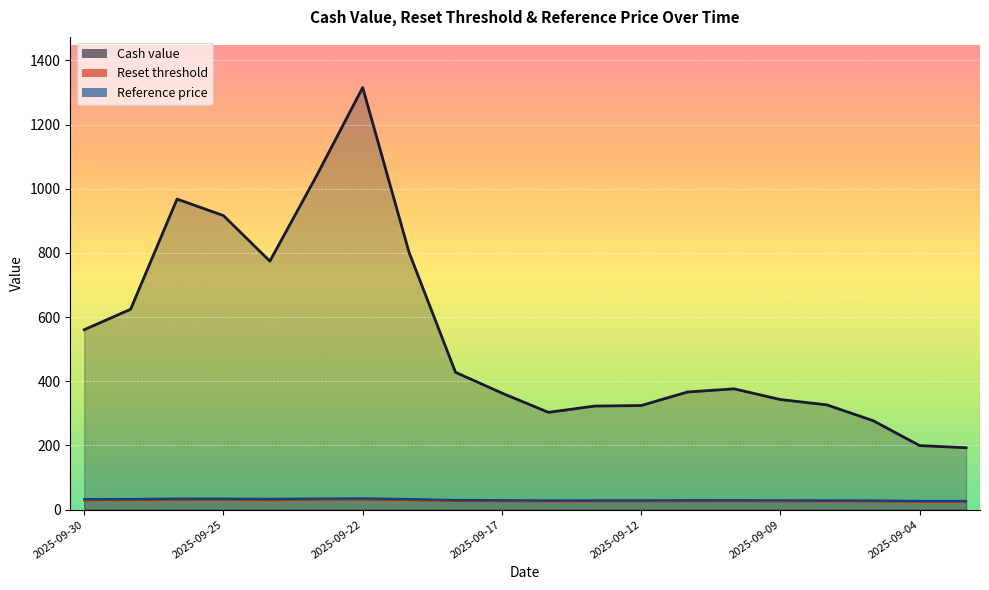

The Reference price series shows 17.9 at 2025-09-08. True or false?

False